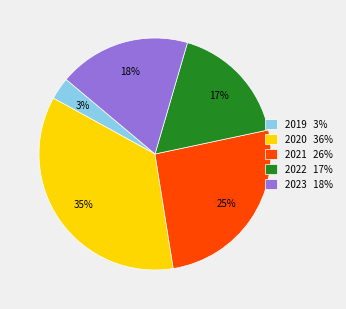

Is 2020 the majority of the pie?

No